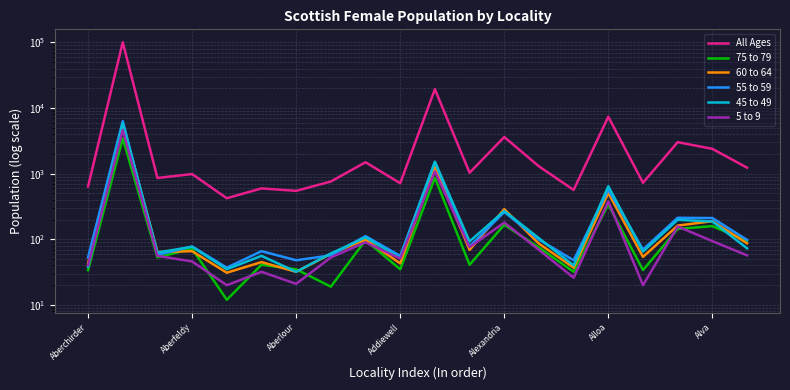

True or false: 5 to 9 has a value of 5 at Aberlour.

False